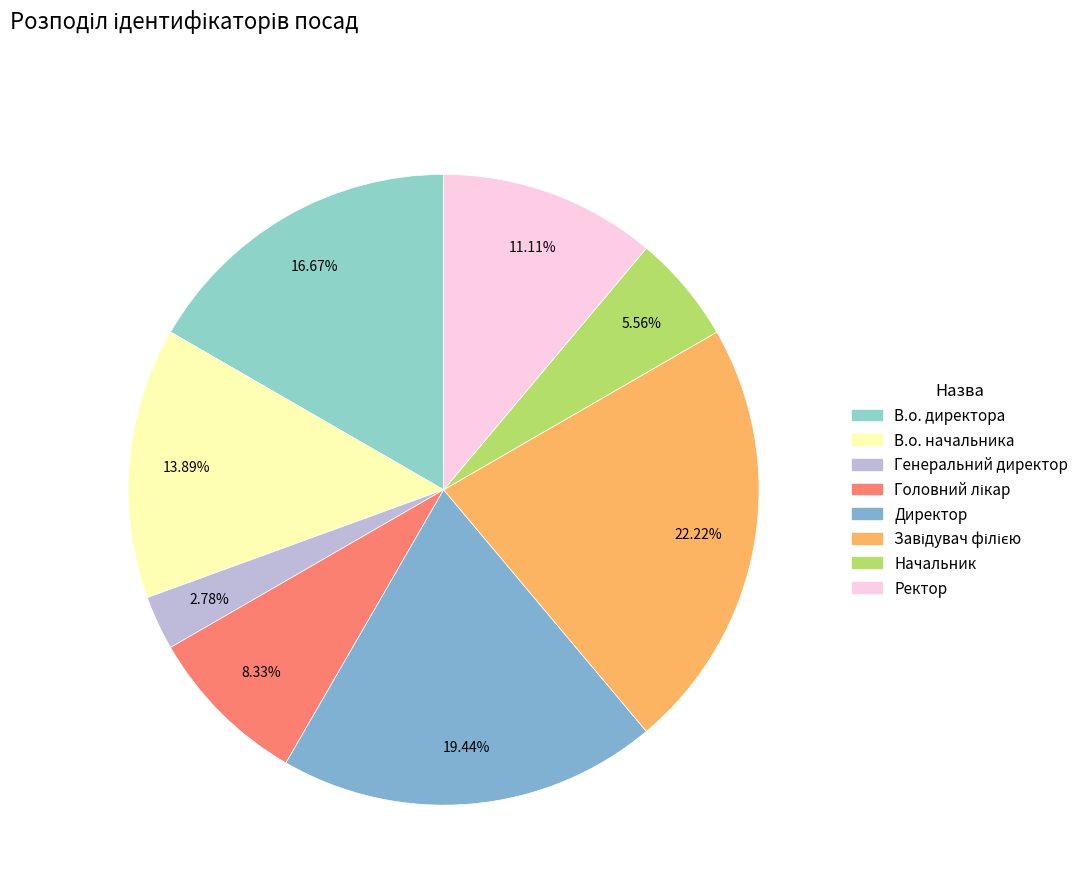

Rank the categories by value from highest to lowest.

Завідувач філією, Директор, В.о. директора, В.о. начальника, Ректор, Головний лікар, Начальник, Генеральний директор